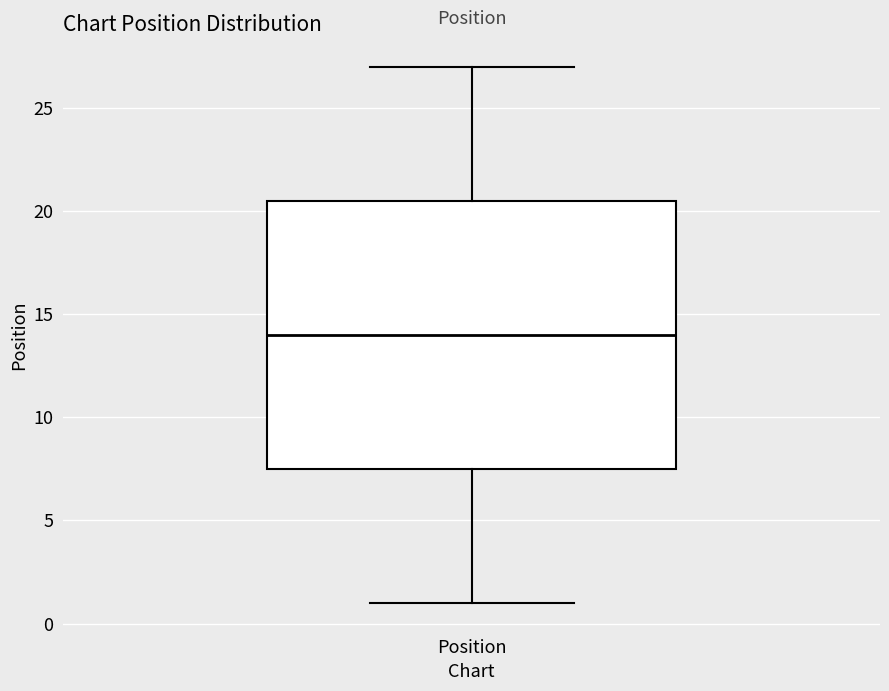

Transcribe this box plot: give where the median line is, the range the box spans, and where the two whiskers end, as read against the y-axis. The values are not printed on the chart, so give them approximately, as read against the axis.

median 14.0, box 7.5 to 20.5, whiskers 1.0 to 27.0